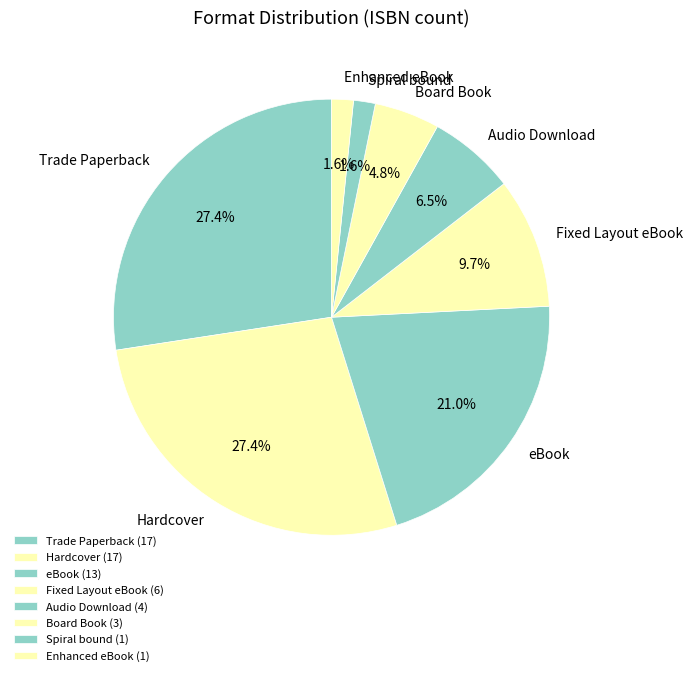

To the nearest percent, what is the combined percentage of Fixed Layout eBook and Trade Paperback?

37%